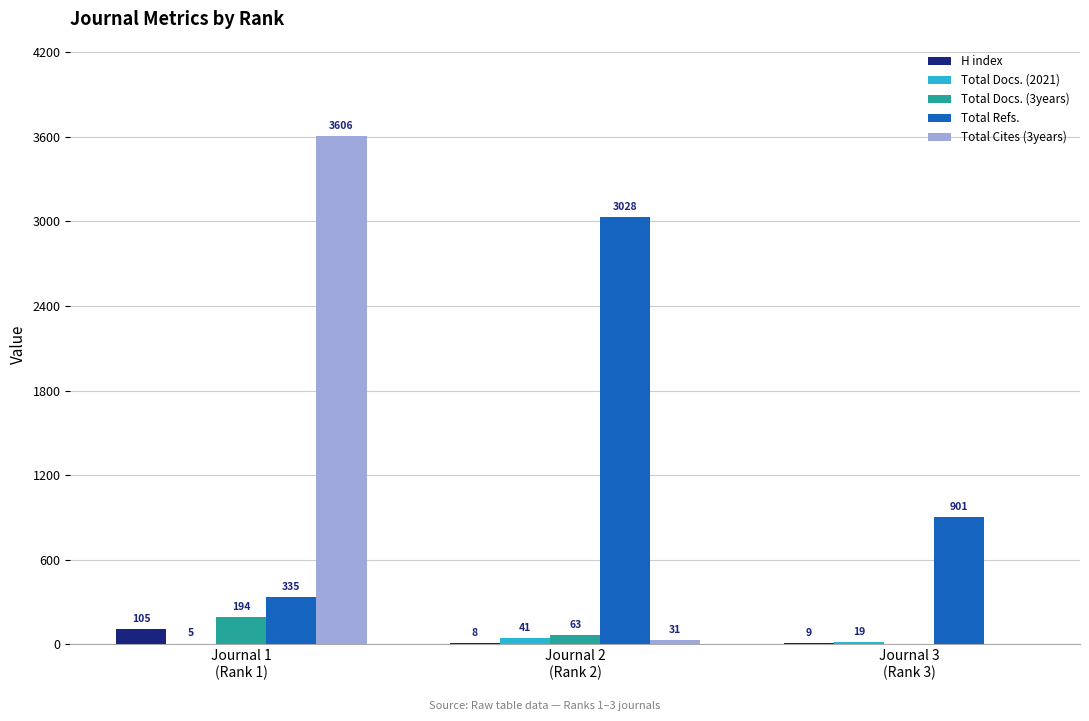

What is the greatest value displayed?

3606